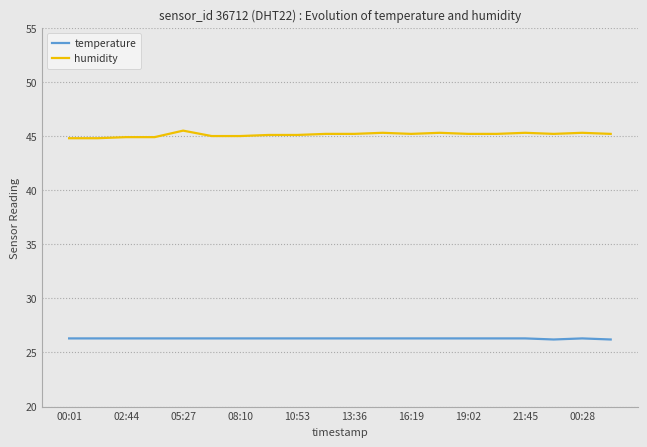

Is this an area chart (filled region under the line)?

No